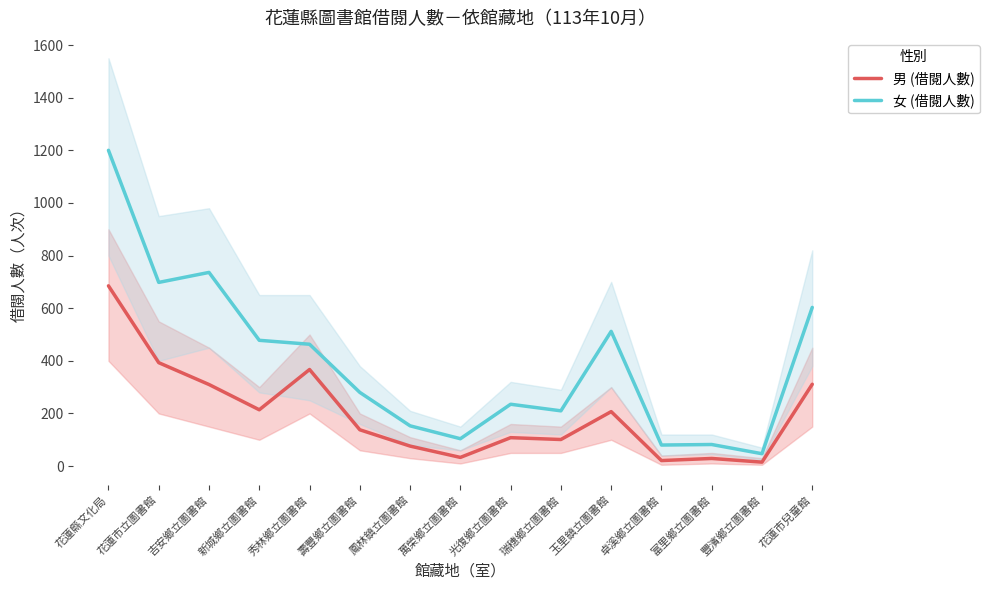

At which label does 女 (借閱人數) first exceed 280?

花蓮縣文化局